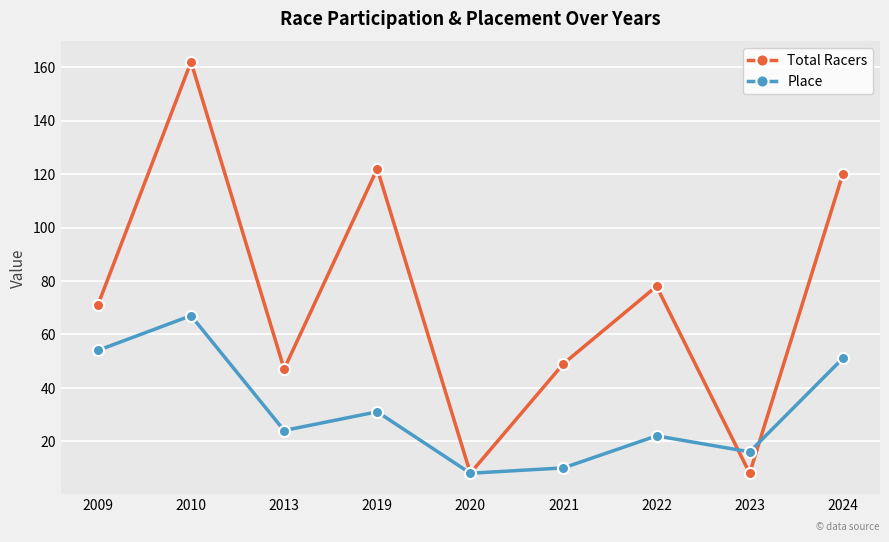

What is the value of the Place point at the 5th from the left?

8